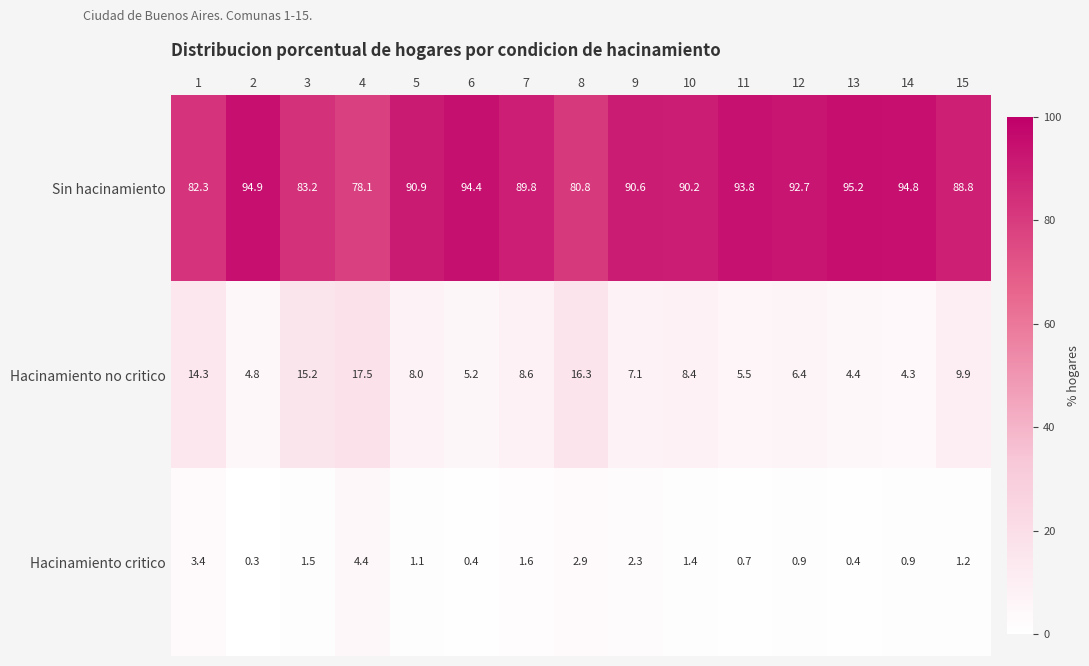

At how many categories does at least one series exceed 10?

15